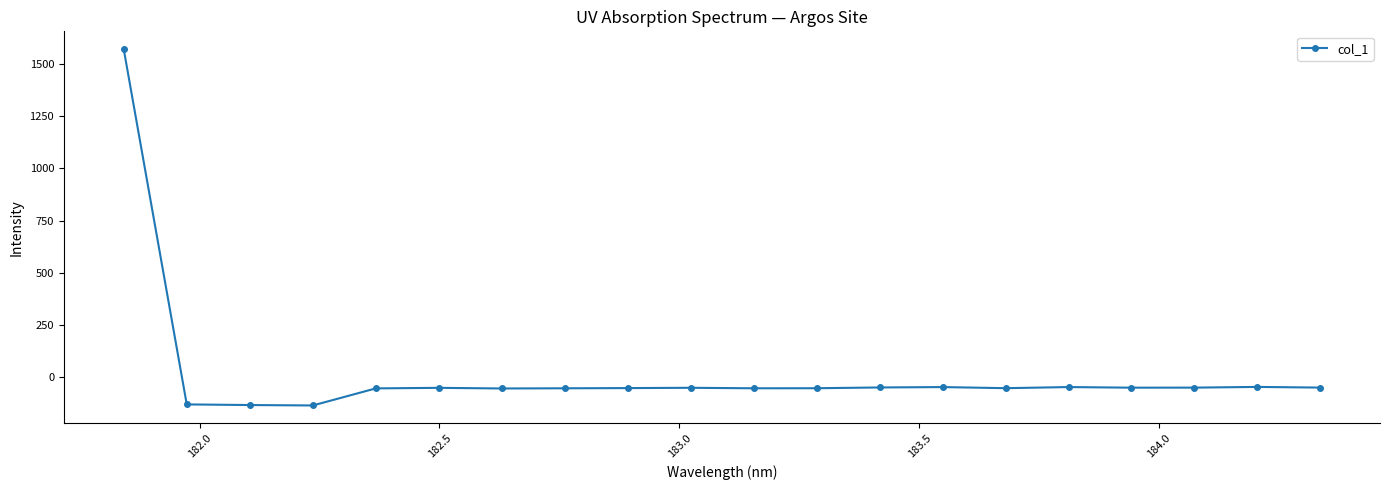

What is the minimum value shown in the chart?

-134.8